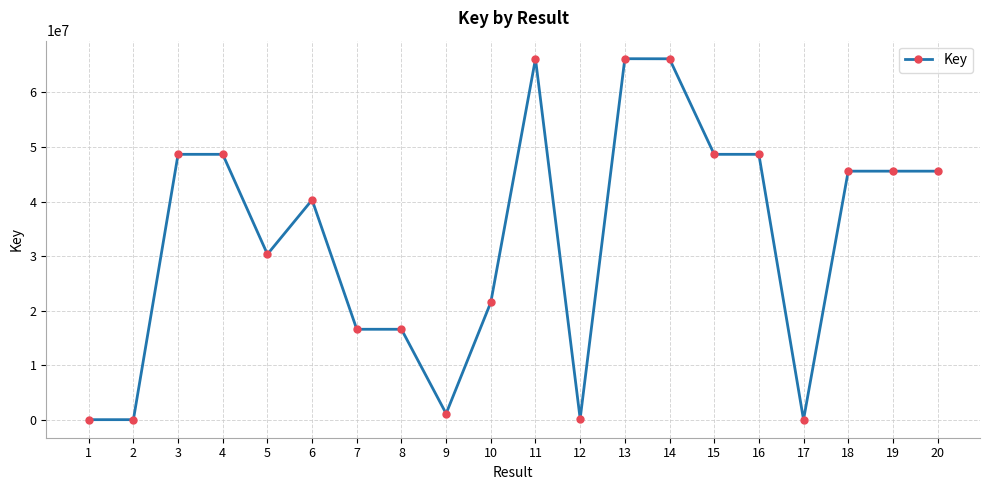

How many lines are shown in the chart?

1